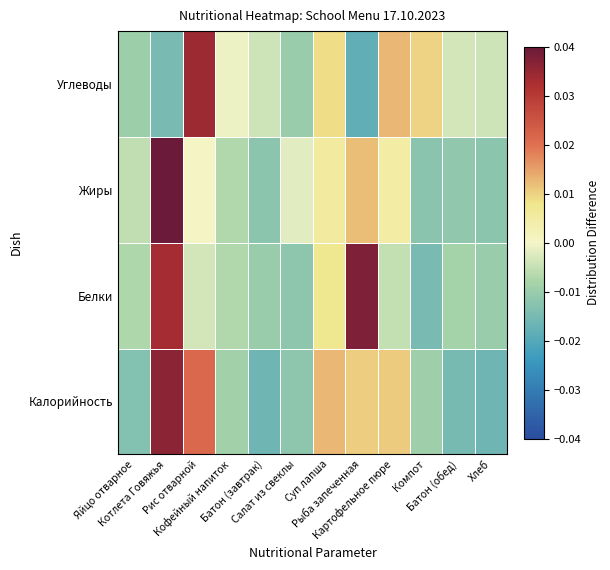

What is the spread (max minus min) of values at Котлета Говяжья?

0.1